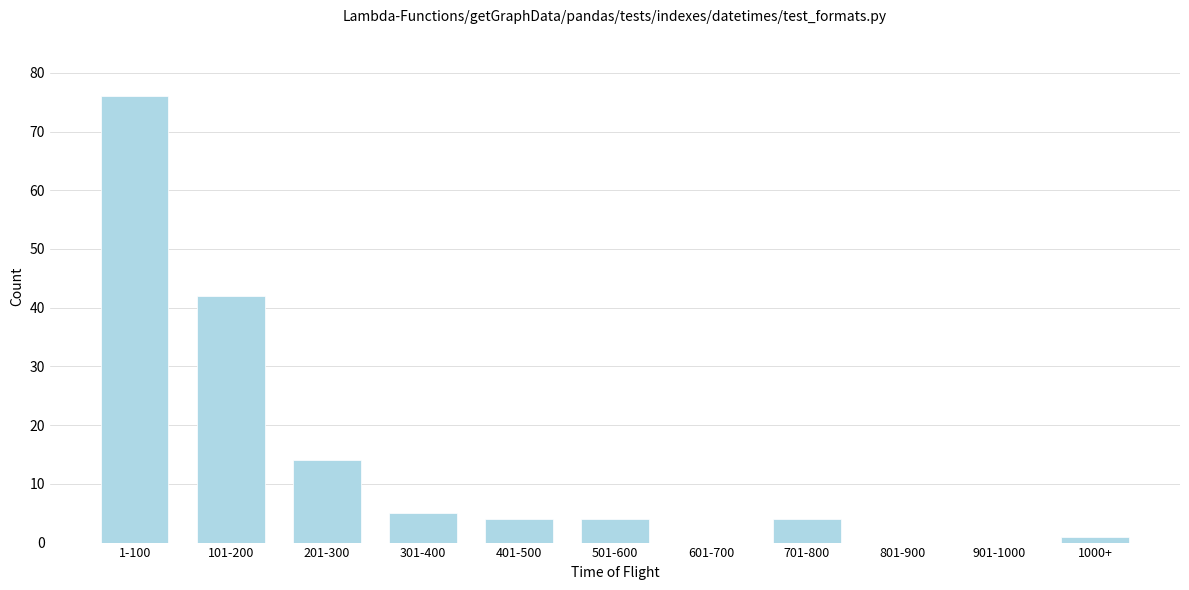

Reading left to right, list all the values displayed in this chart.

1-100=76	101-200=42	201-300=14	301-400=5	401-500=4	501-600=4	601-700=0	701-800=4	801-900=0	901-1000=0	1000+=1